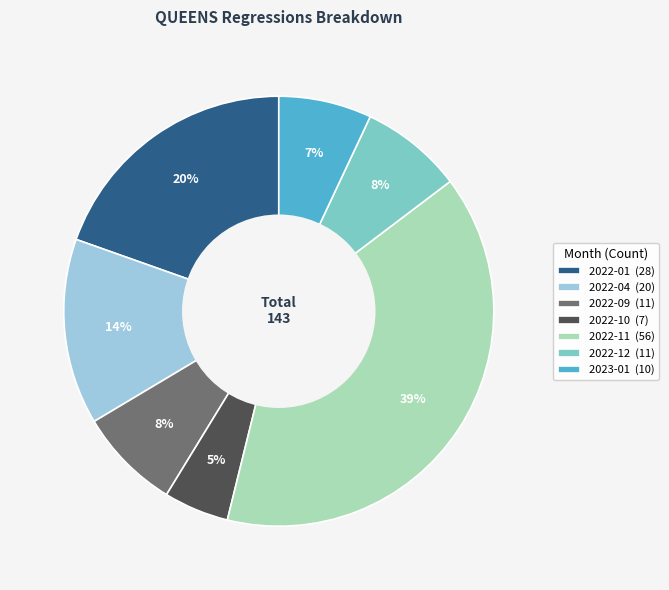

Is it true that 2023-01 (10) is 7% of the pie?

True